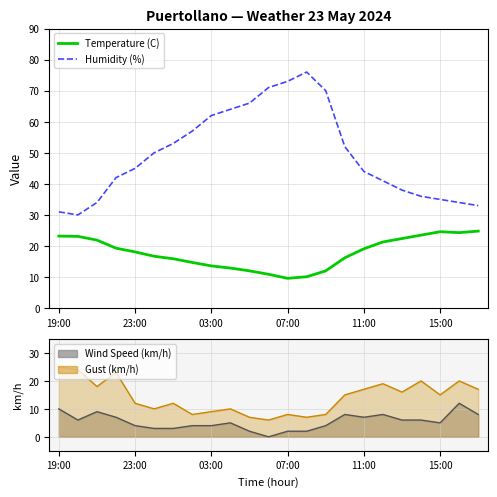

In Humidity (%), how many points are higher than both neighbors (excluding endpoints)?

1